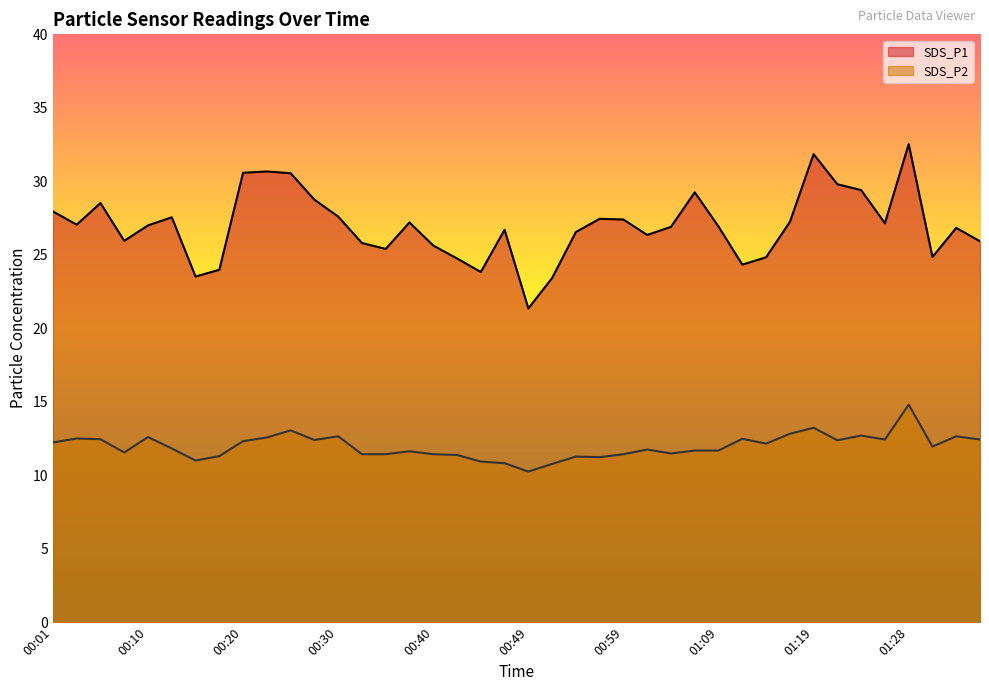

What is the sum of the SDS_P1 values at 01:01 and 00:42?

51.1